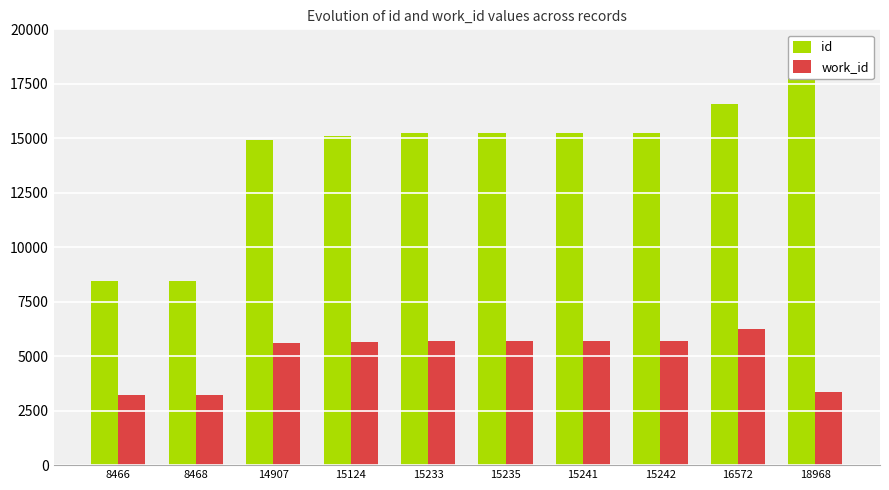

Between 8466 and 14907, which series saw the biggest shift?

id